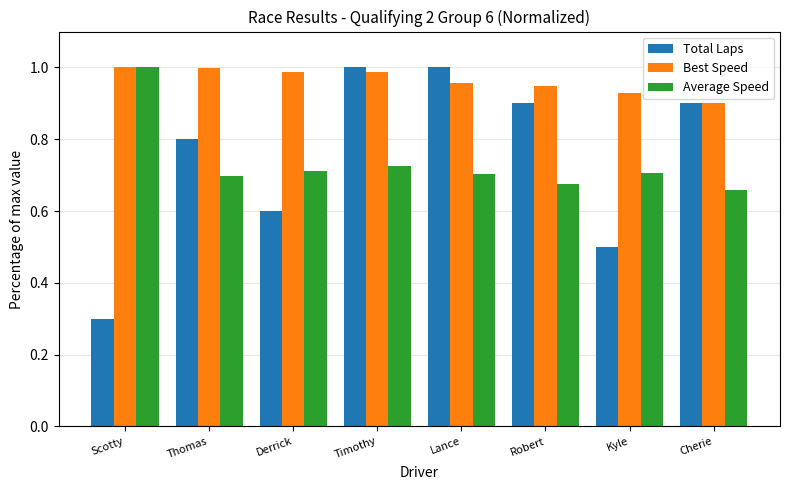

Which series has the widest spread of values?

Total Laps